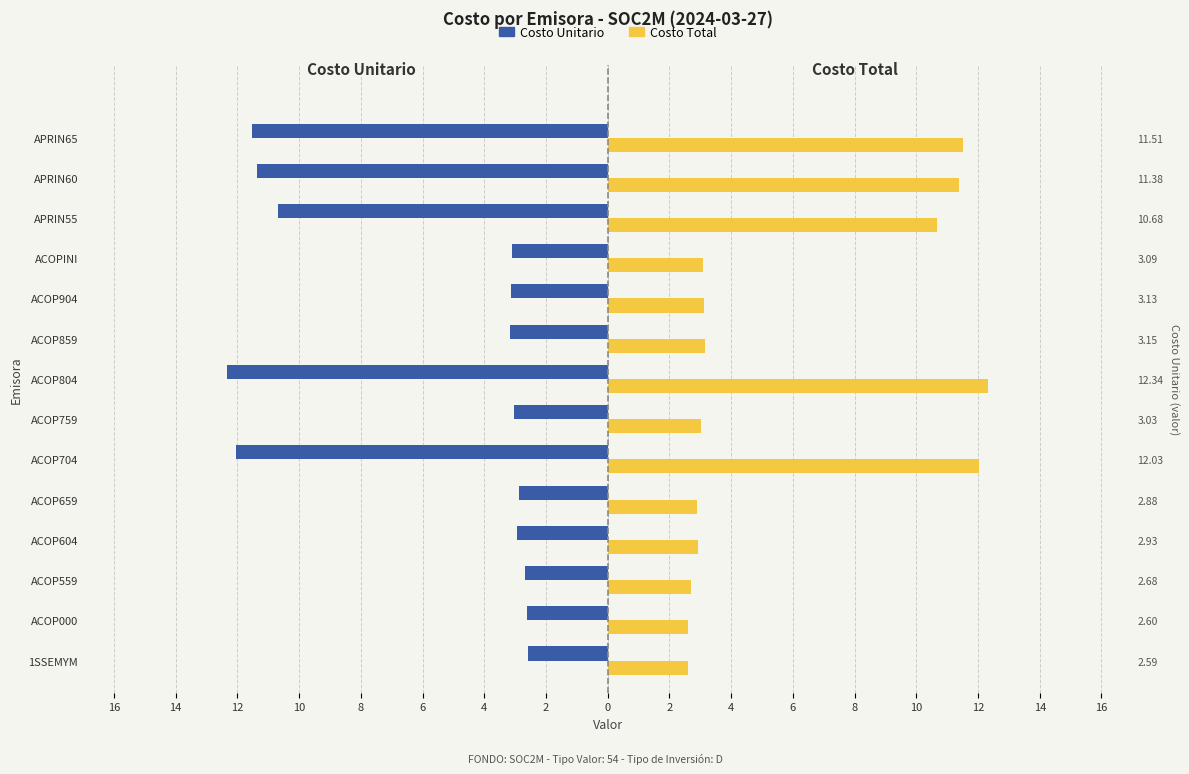

What is the difference between the maximum and minimum values in the Costo Unitario series?

9.7